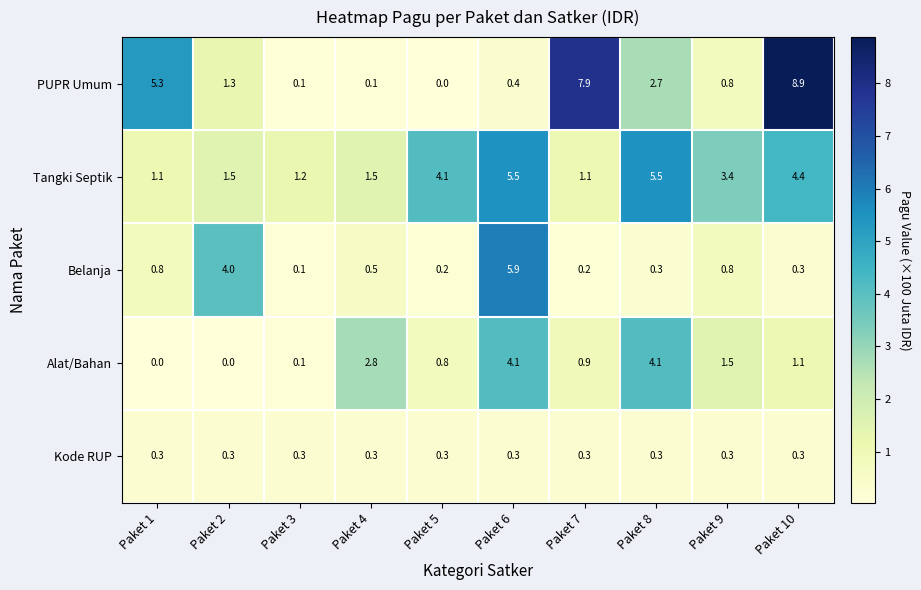

What is the difference between the second highest and second lowest values in the Tangki Septik series?

4.4